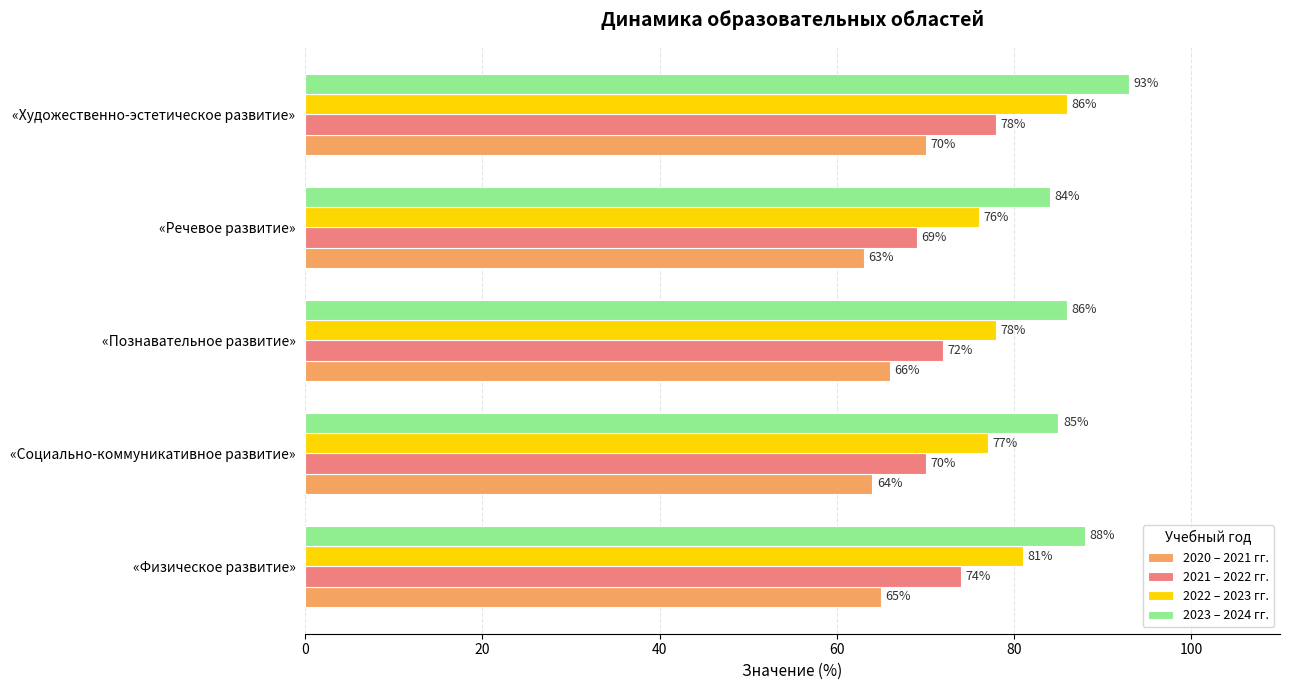

What is the sum of all 2021 – 2022 гг. values?

363